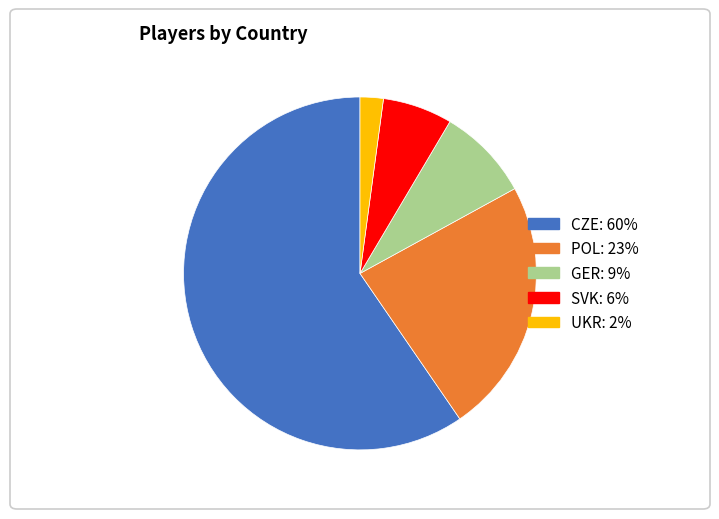

Which has a higher value, SVK or POL?

POL